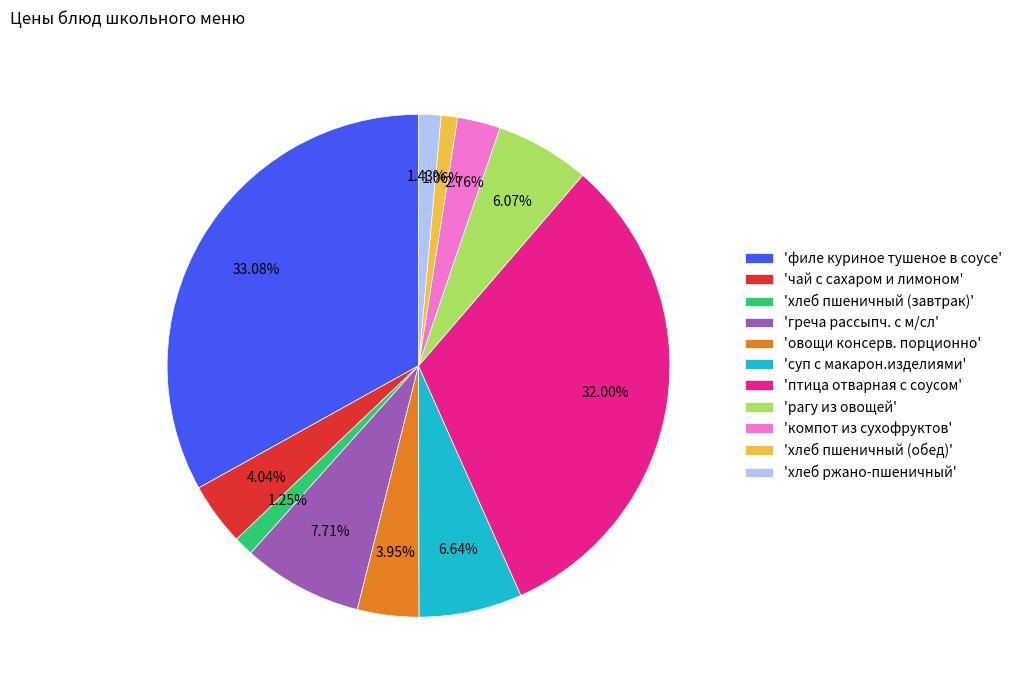

Which slice is the largest?

'филе куриное тушеное в соусе'